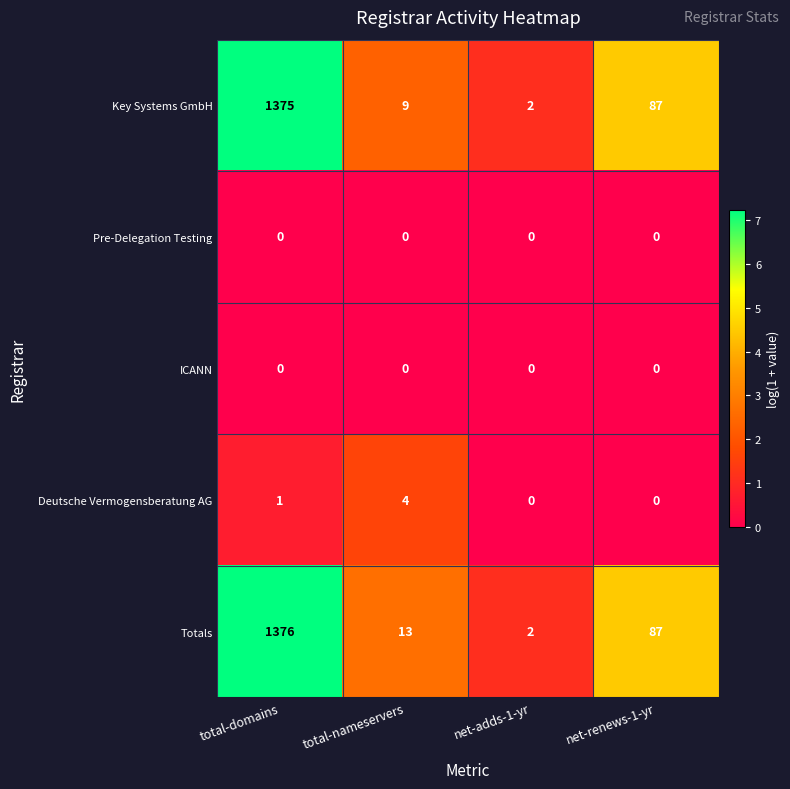

Is it true that Totals equals 3 at net-adds-1-yr?

False